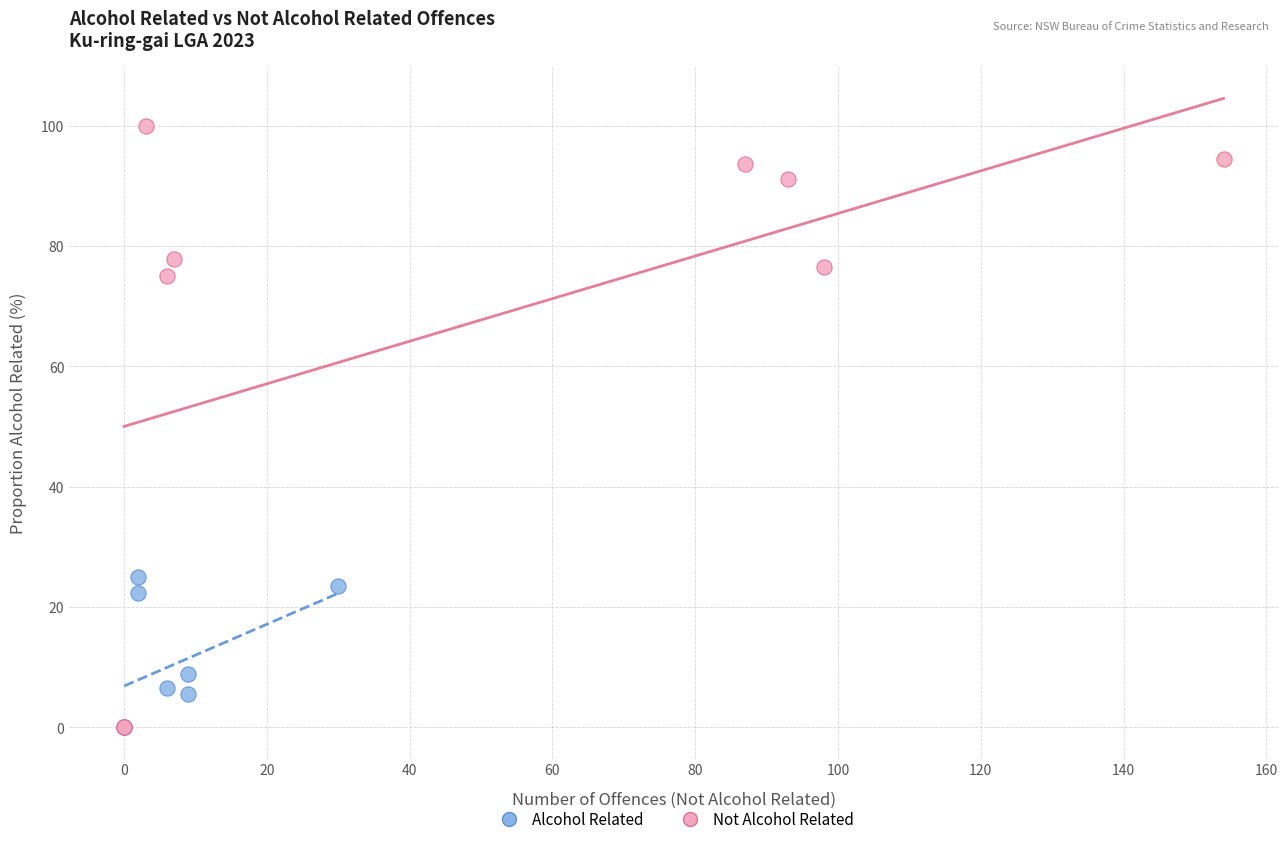

Which series has the largest Y range (max minus min)?

Not Alcohol Related